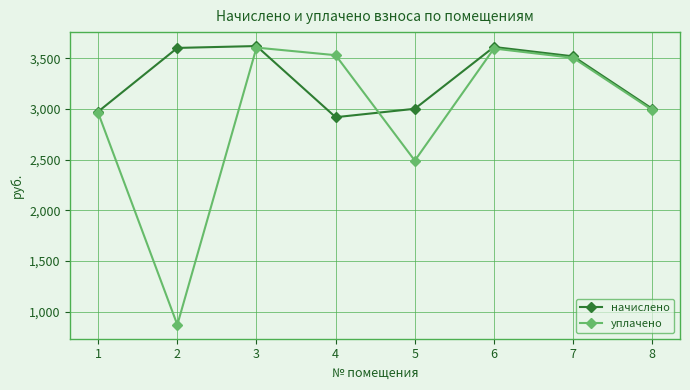

Which category has the lowest value in the начислено series?

4